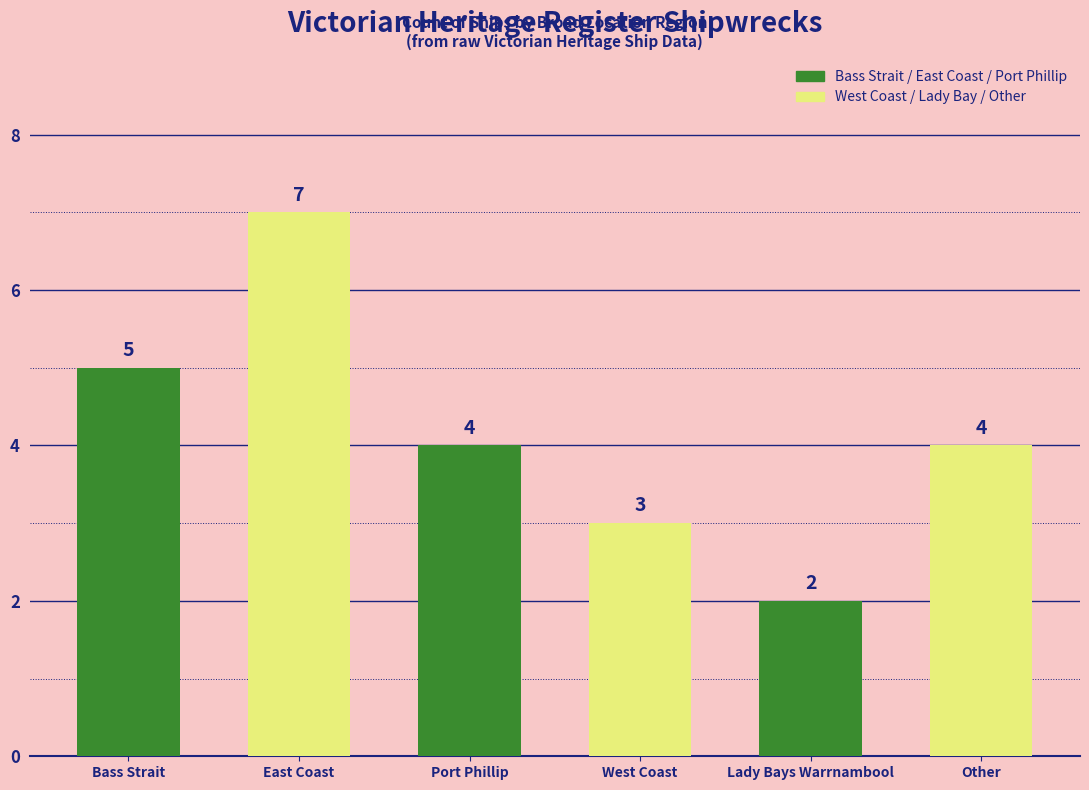

At which label does the data first exceed 4?

Bass Strait